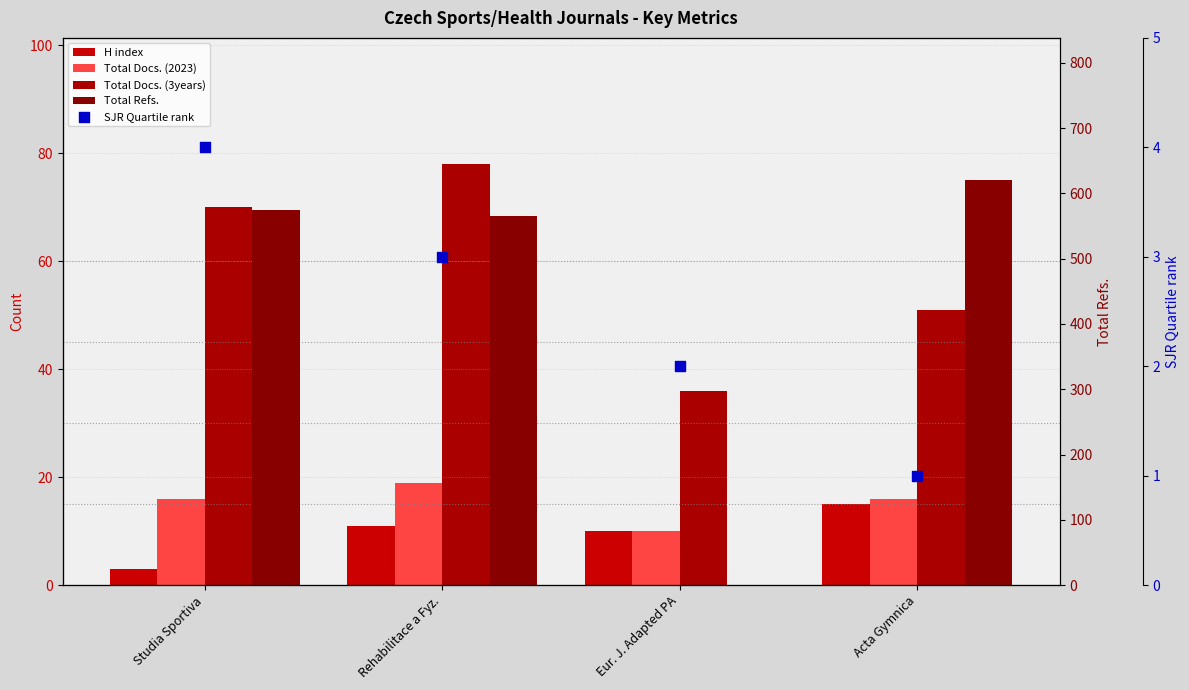

Which series has the widest spread of Y values?

Total Refs.